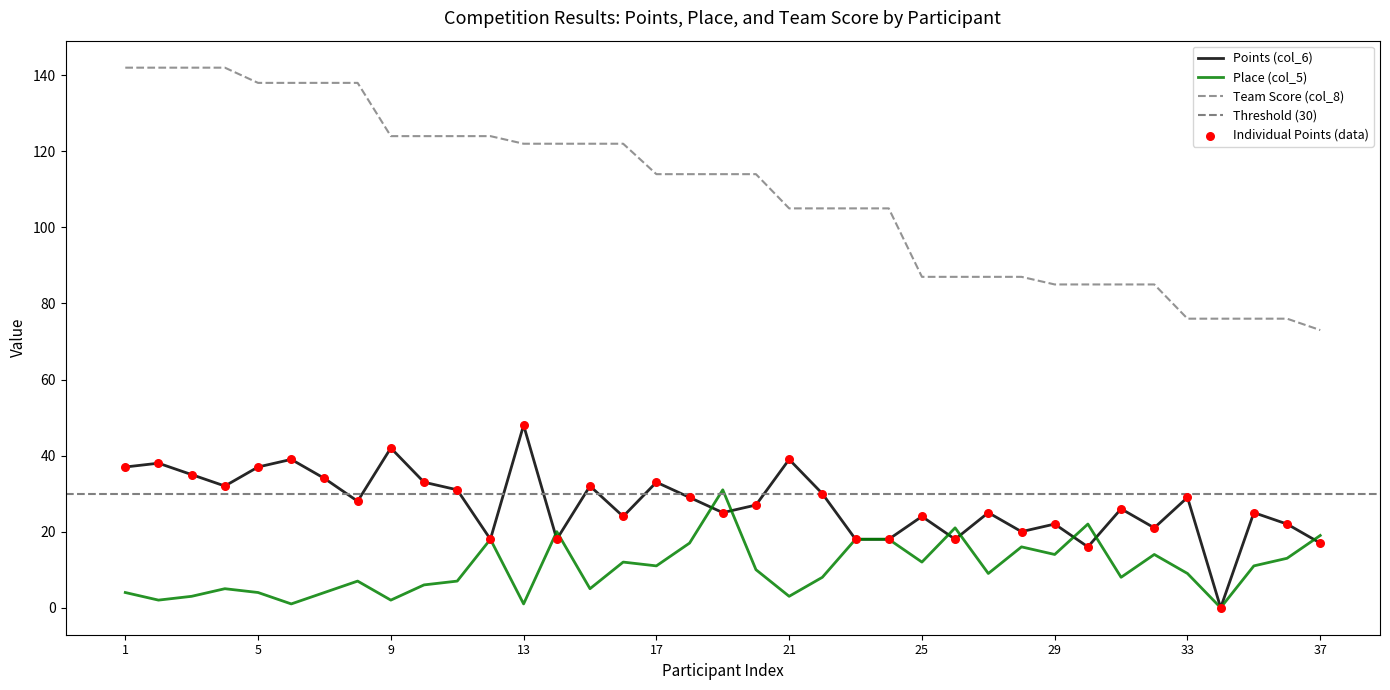

Which series reaches the minimum Y coordinate?

Points (col_6)